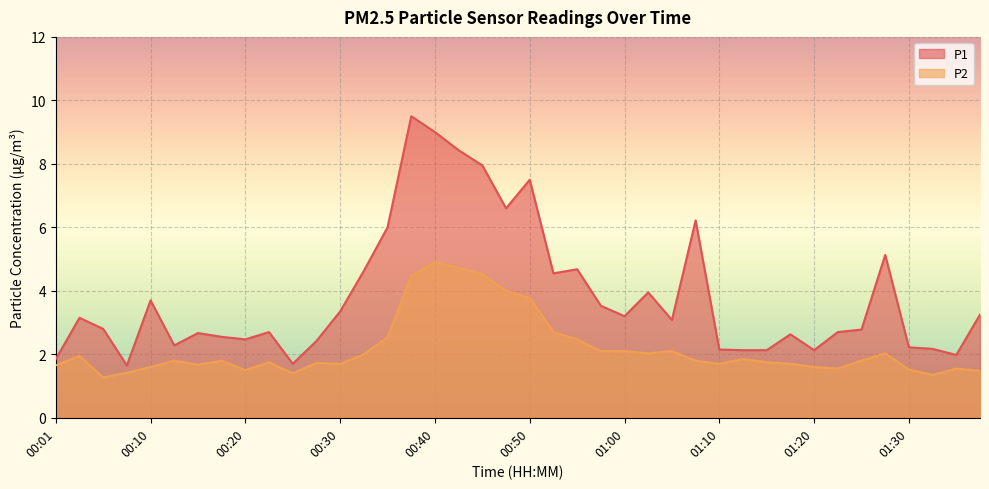

What is the value of the P2 point at the 8th from the left?

1.8